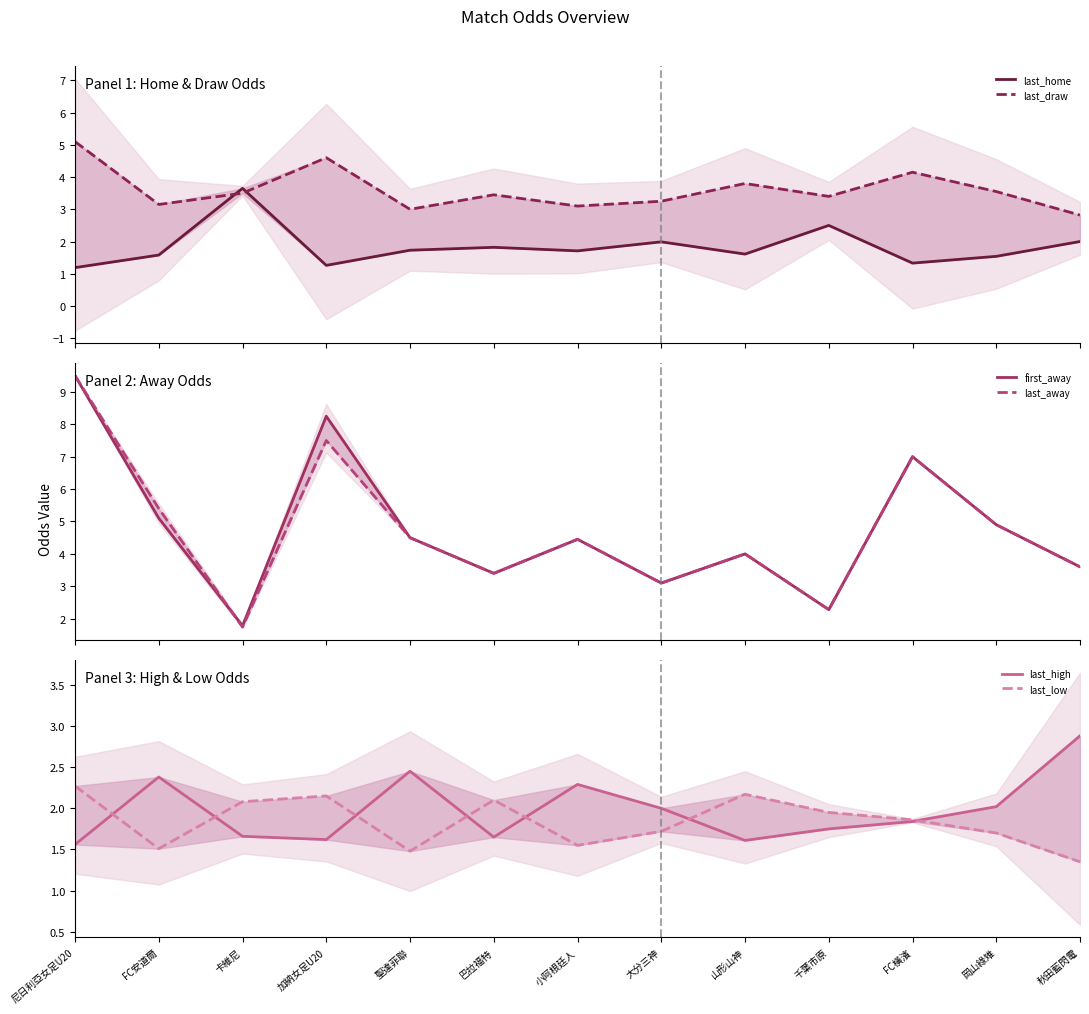

What is the total value across all series at 岡山綠雉?

18.6